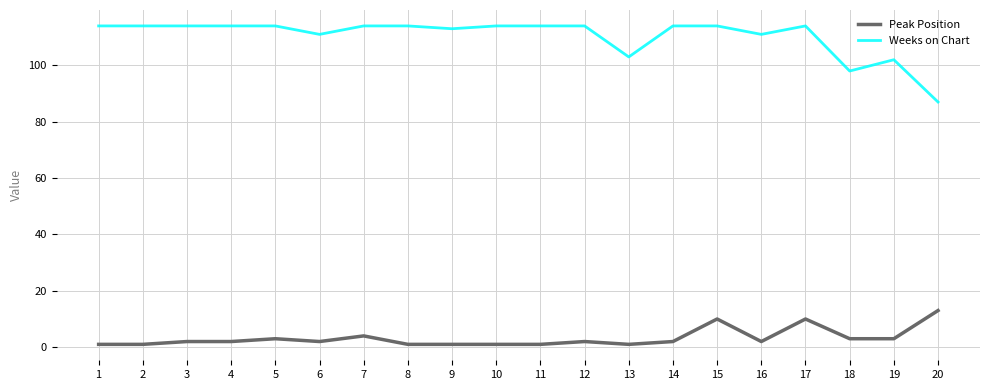

True or false: Weeks on Chart and Peak Position intersect in this chart.

False